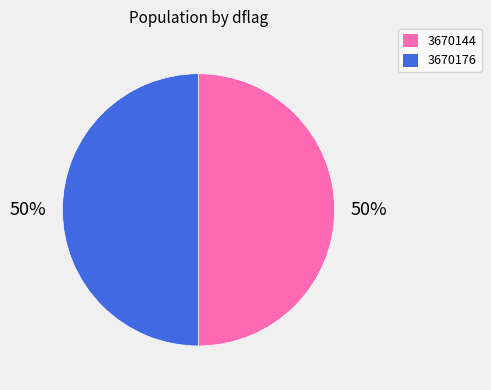

True or false: 3670176 accounts for 38% of the total.

False